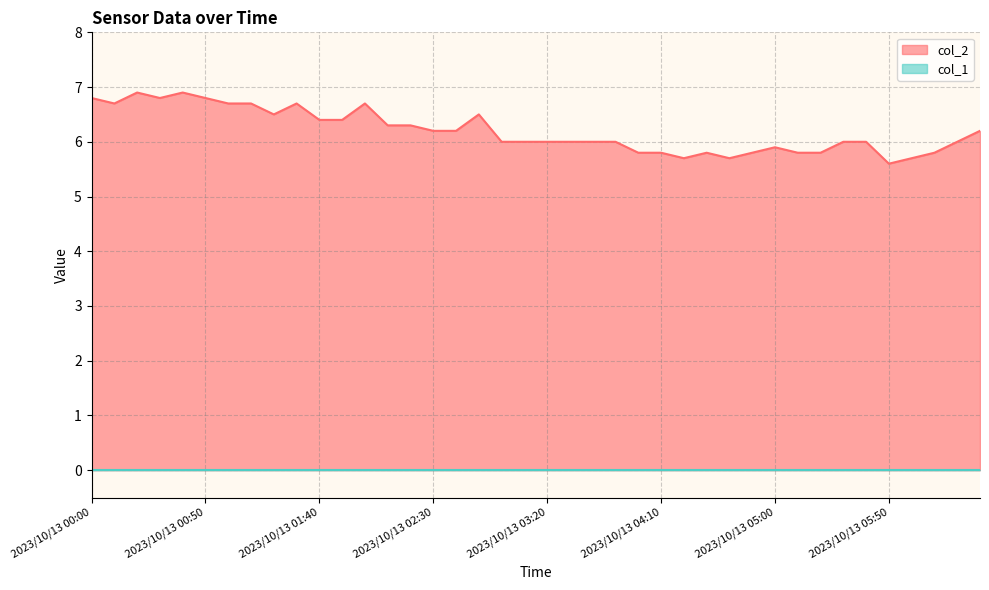

What is the change in value from 2023/10/13 00:00 to 2023/10/13 02:00?

-0.1